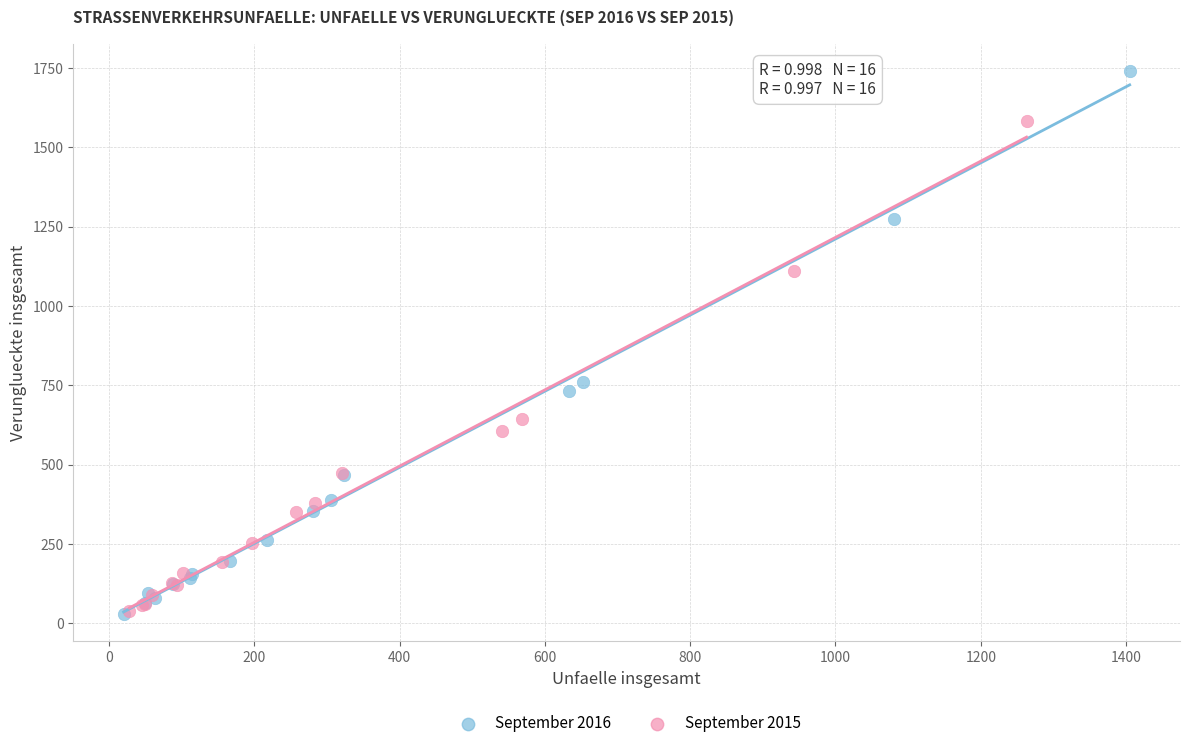

Which series reaches the maximum Y coordinate?

September 2016